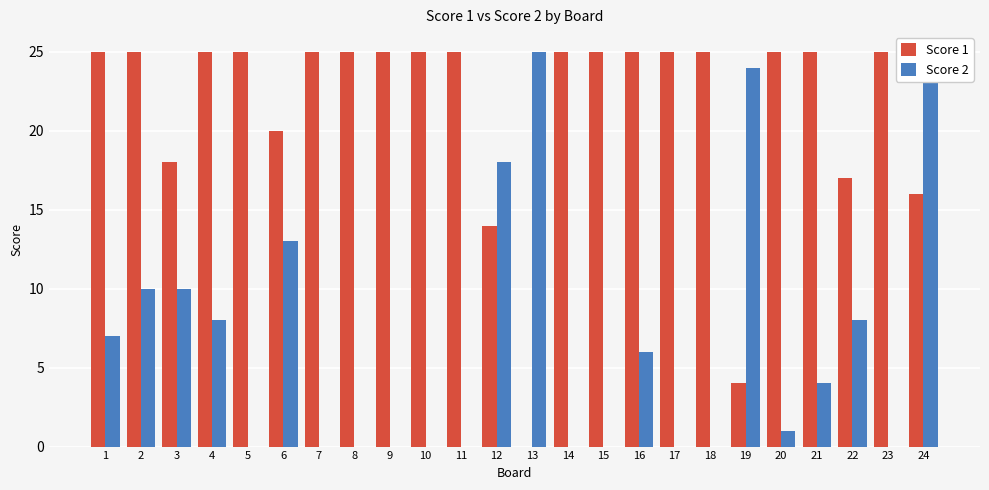

How many values in the Score 2 series are below 4?

12